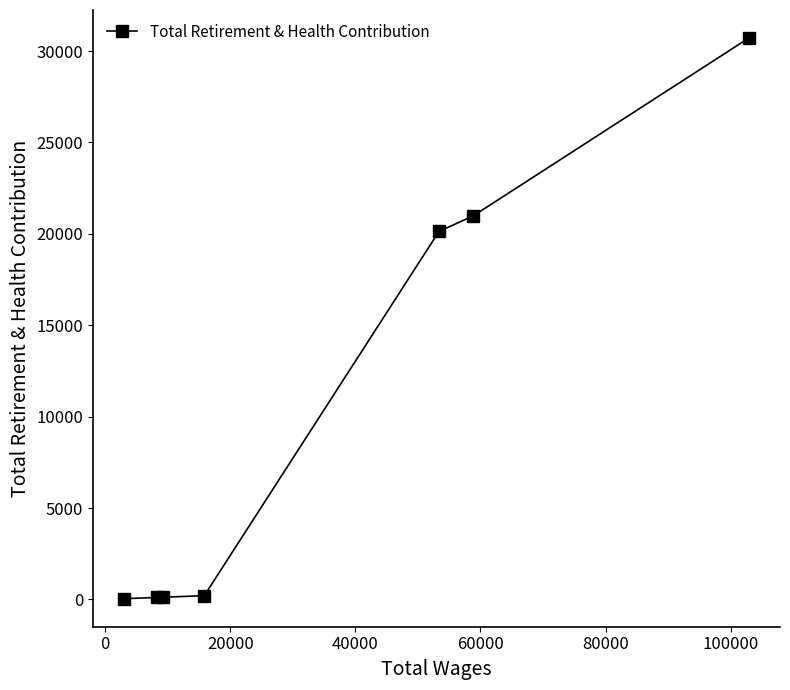

True or false: there are more than 1 points higher than both neighbors.

False